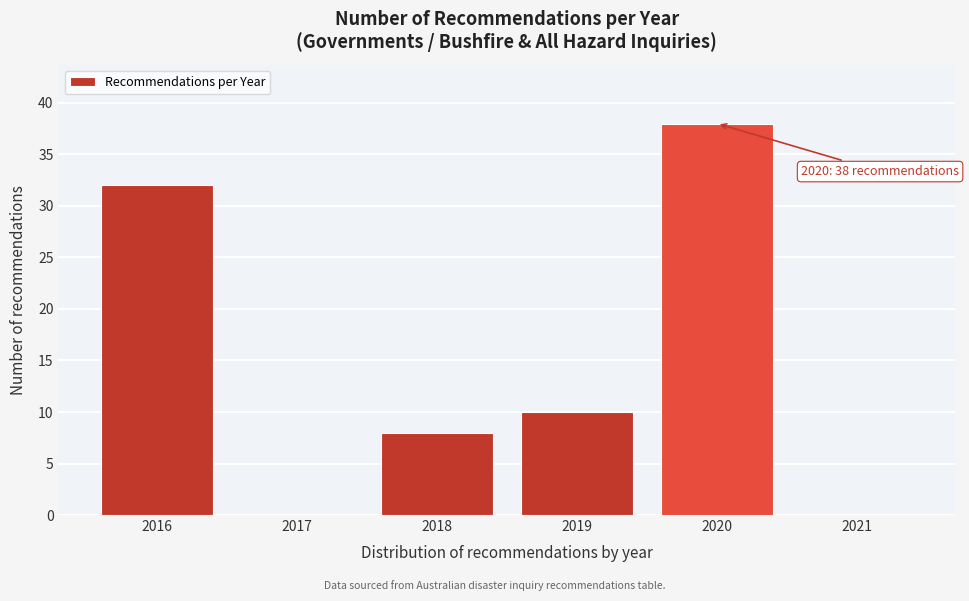

Which range on the x-axis has the tallest bar?

2019.5 to 2020.5